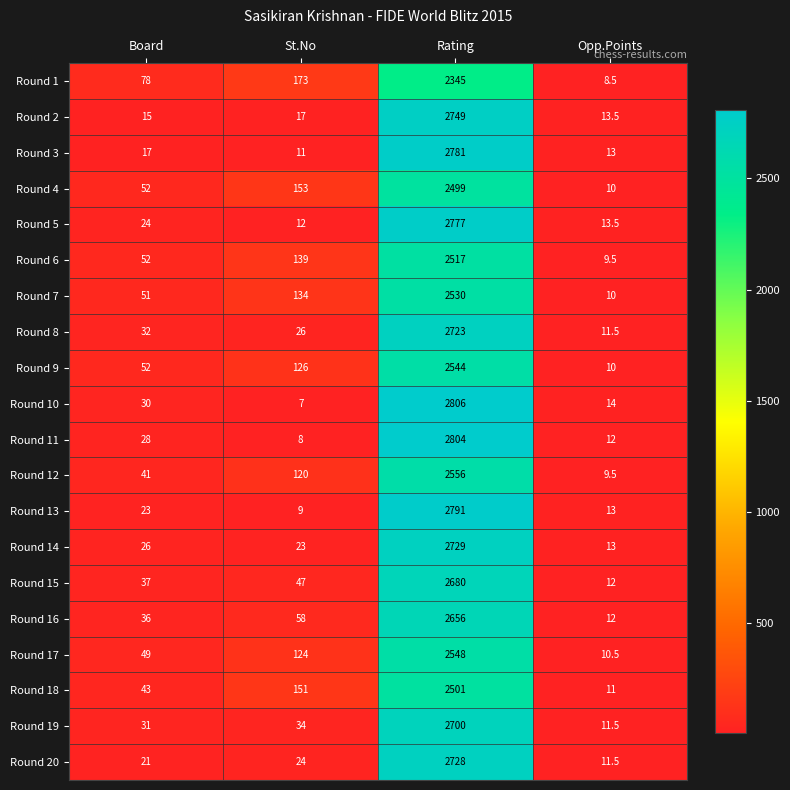

What is the sum of all Round 9 values?

2732.0